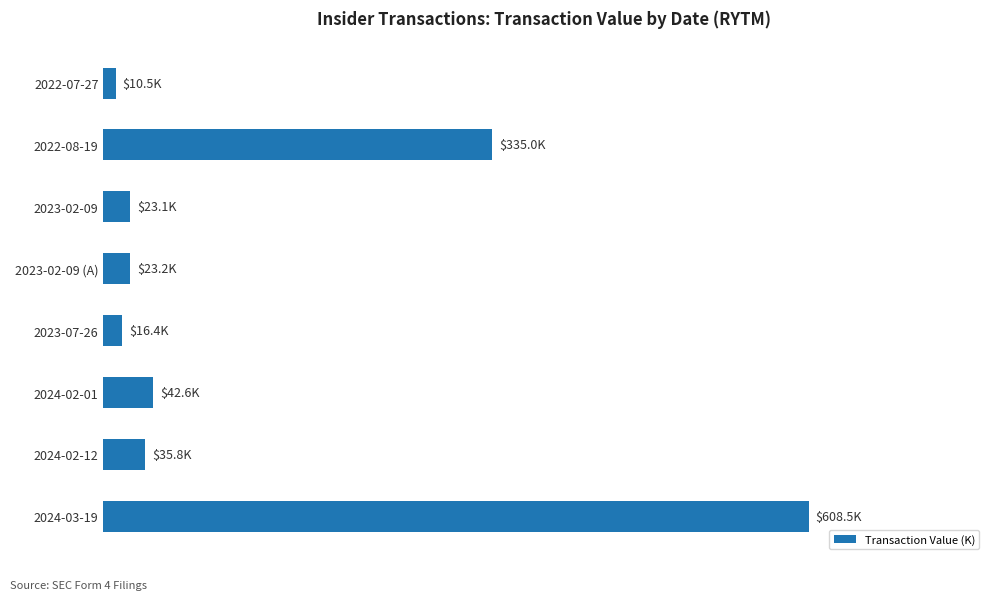

List the labels in order of value, largest first.

2024-03-19, 2022-08-19, 2024-02-01, 2024-02-12, 2023-02-09 (A), 2023-02-09, 2023-07-26, 2022-07-27